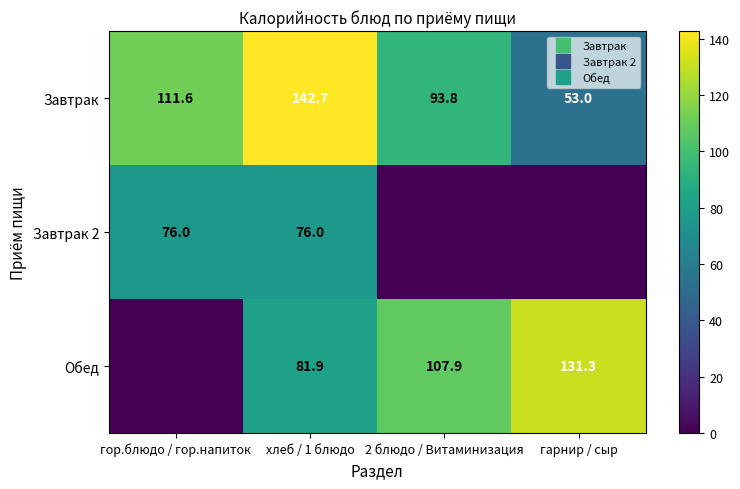

Where is Завтрак 2 nearest to the value 38?

гор.блюдо / гор.напиток